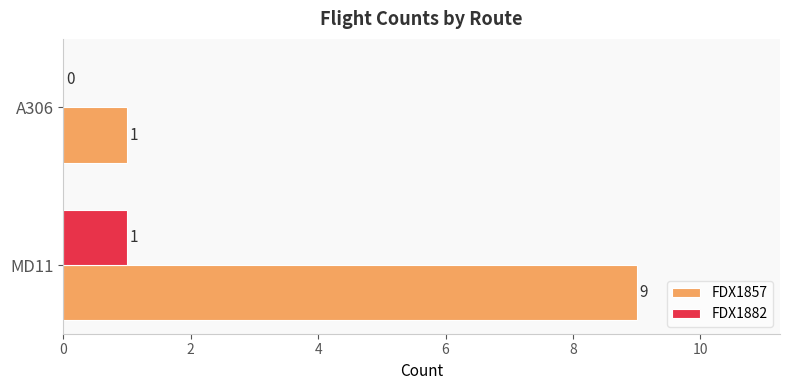

True or false: FDX1882 has a value of 1 at MD11.

True